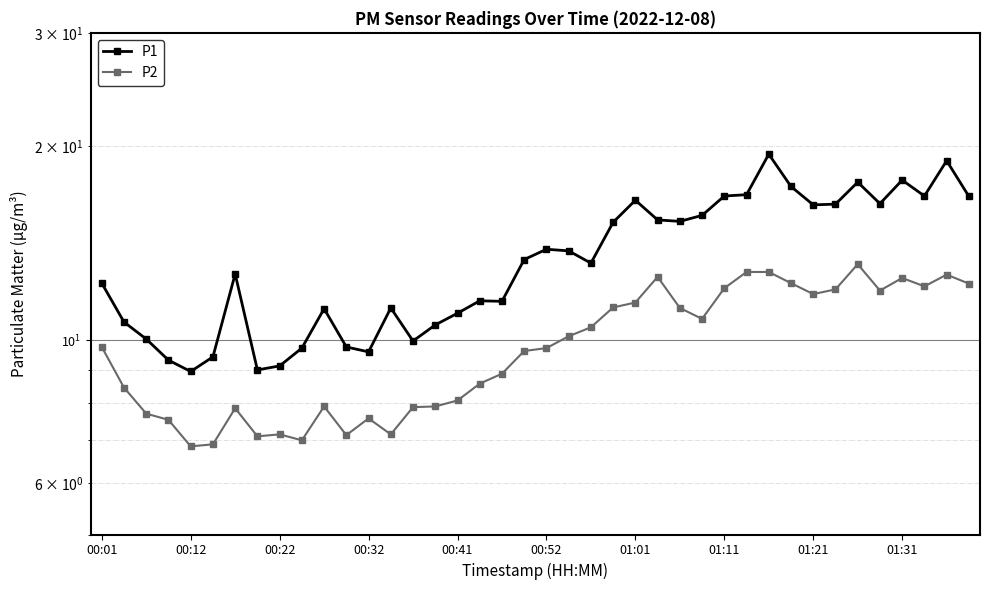

How many values in the P1 series are below 13?

19